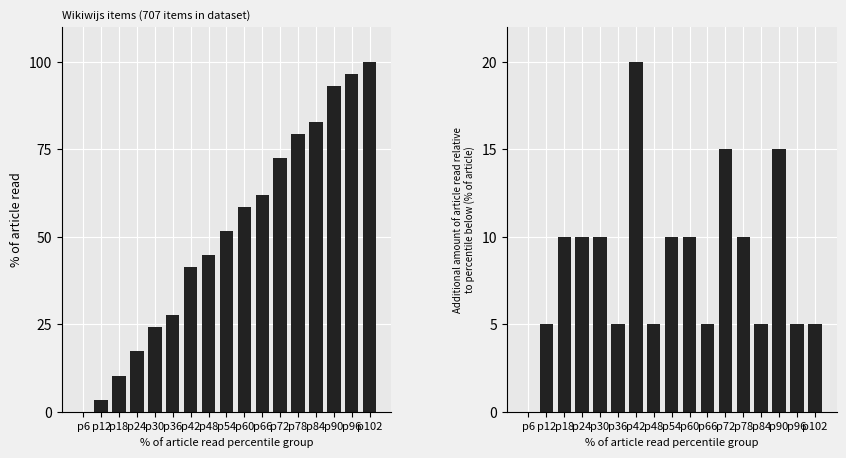

True or false: Additional Identifier step has a value of 16.8 at p18.

False